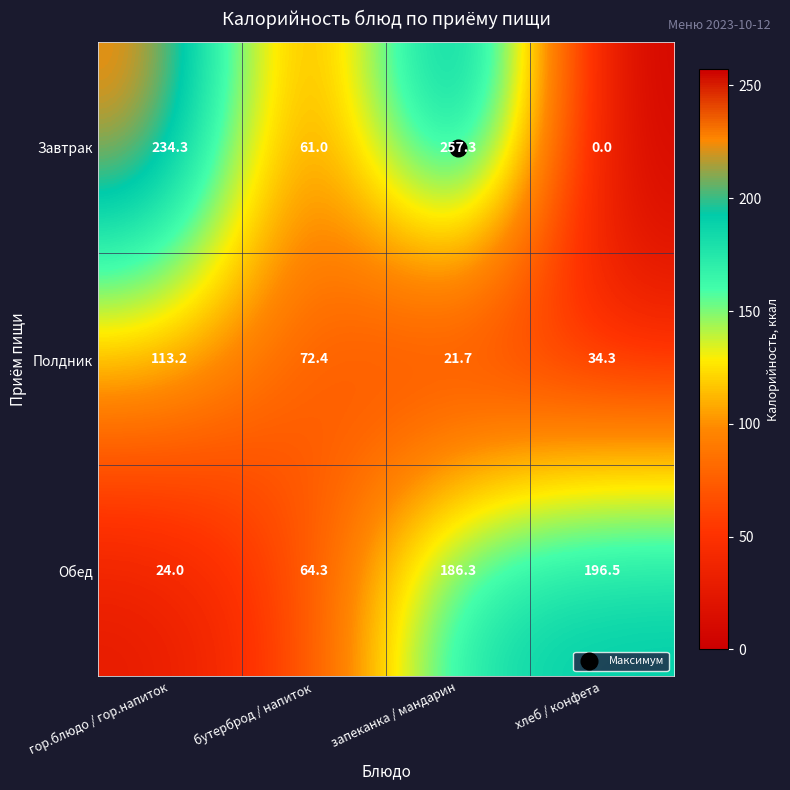

At how many categories does at least one series exceed 49?

4